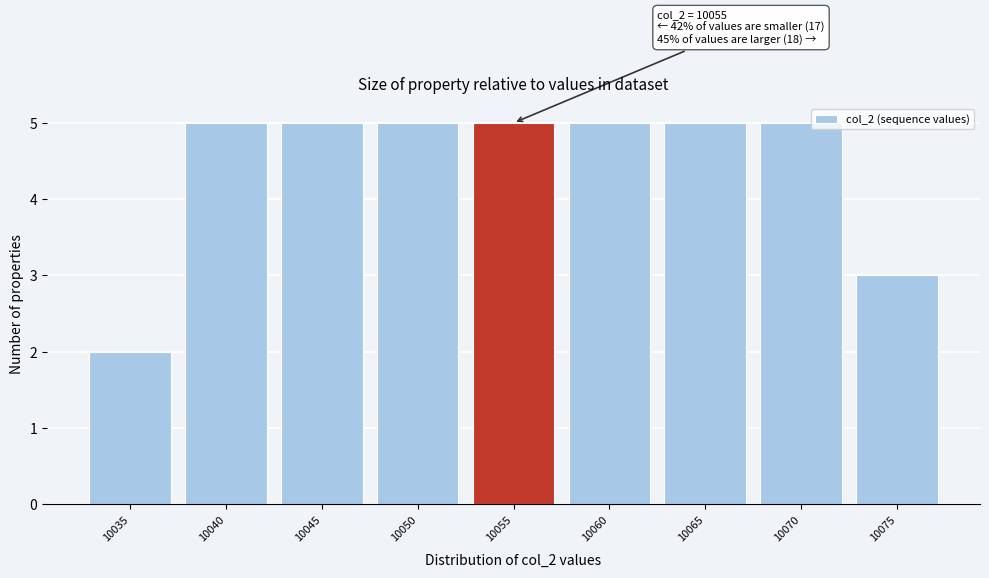

Reading right to left, extract all data points from this chart.

10075=3	10070=5	10065=5	10060=5	10055=5	10050=5	10045=5	10040=5	10035=2